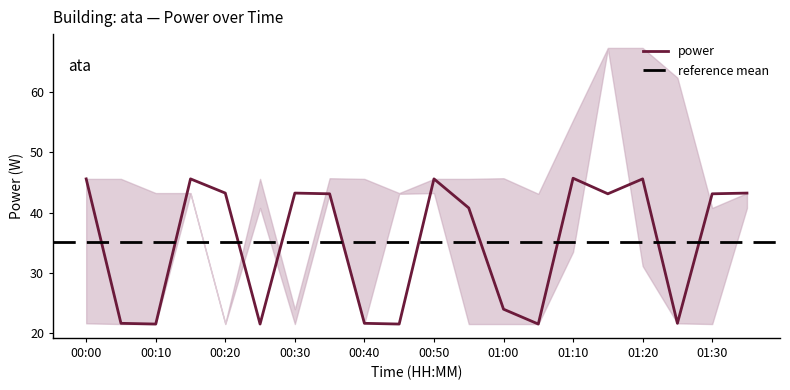

Where is the data nearest to the value 33?

00:55